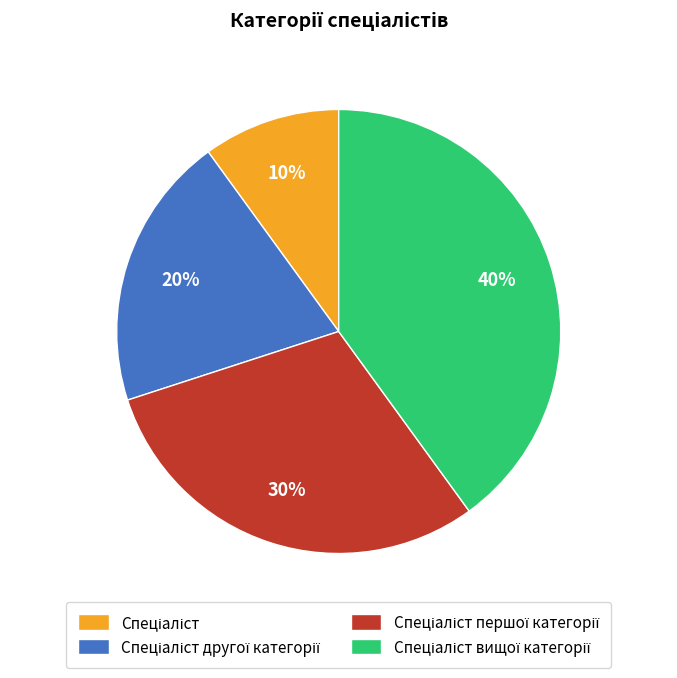

To the nearest percent, what is the average slice percentage?

25%